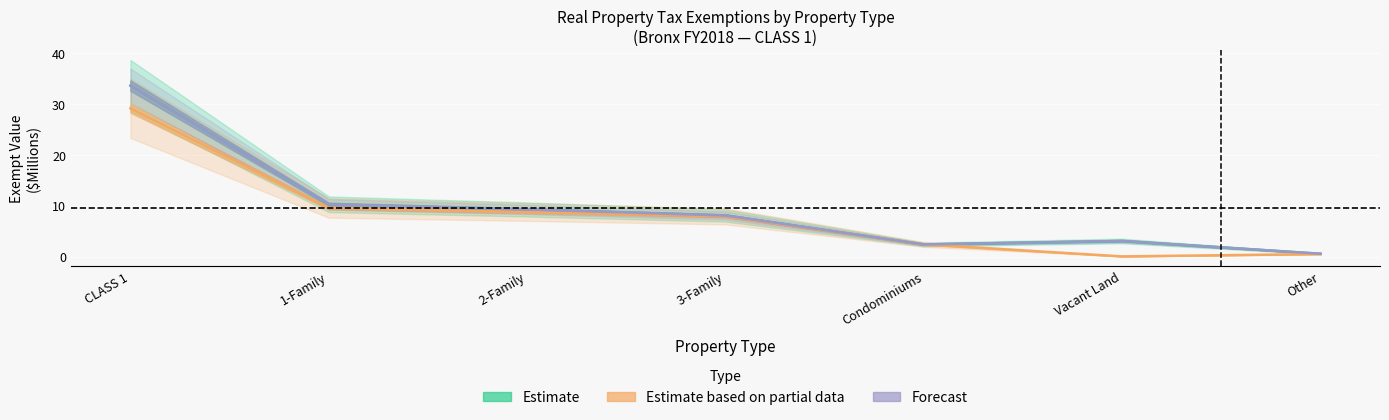

Is this an area chart (filled region under the line)?

No